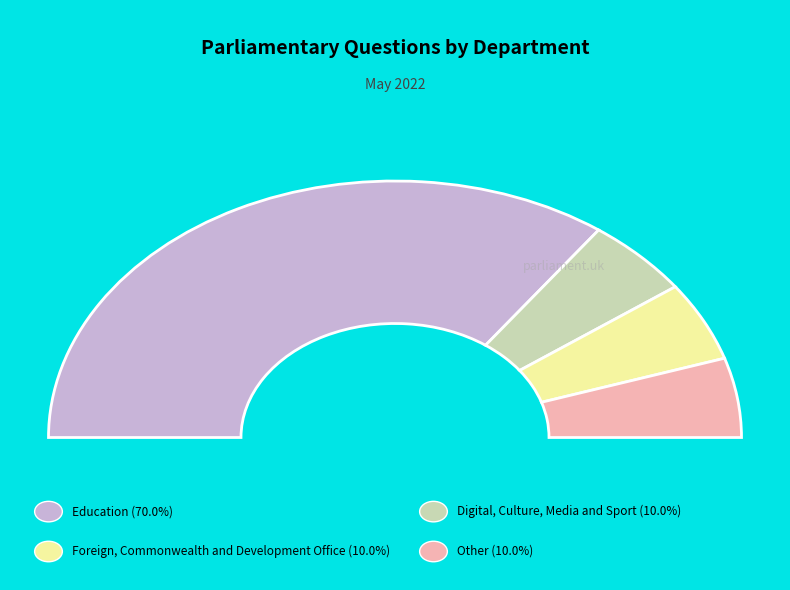

To the nearest percent, what percentage of the pie is Education?

70%